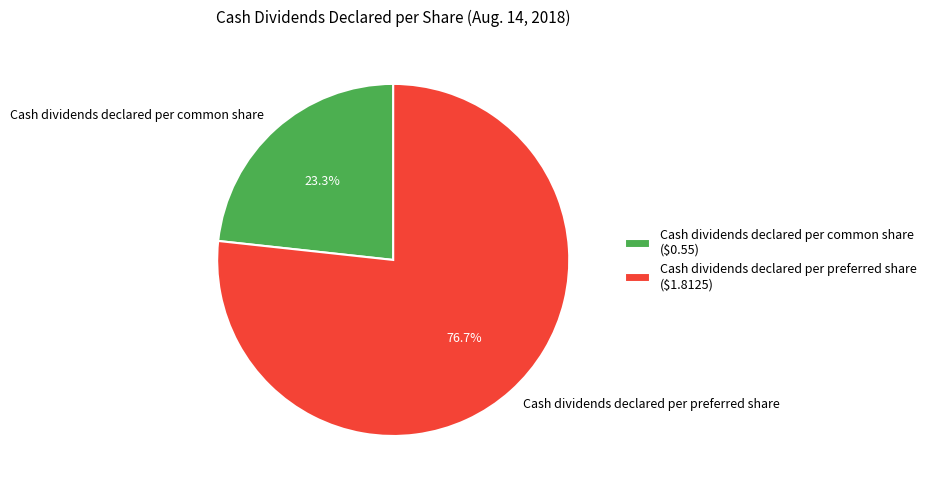

Rank the categories by value from highest to lowest.

Cash dividends declared per preferred share, Cash dividends declared per common share